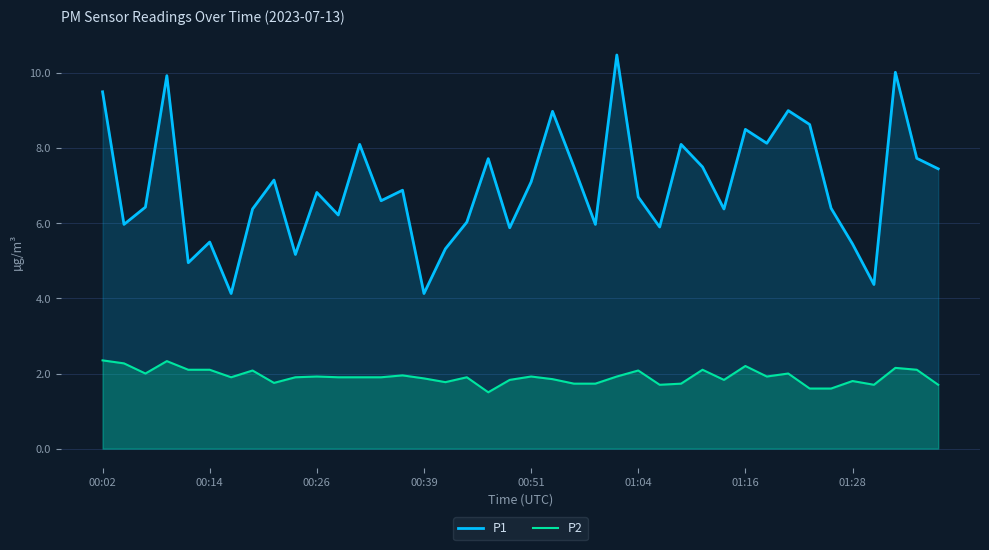

What is the difference between the maximum and minimum values in the P2 series?

0.9